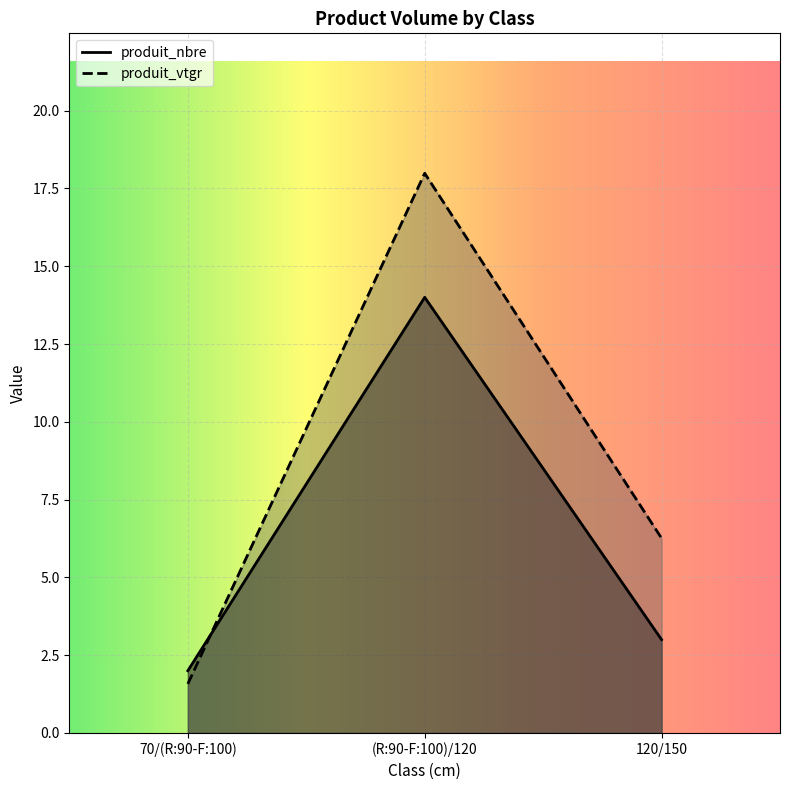

Is it true that produit_nbre equals 1.9 at 120/150?

False